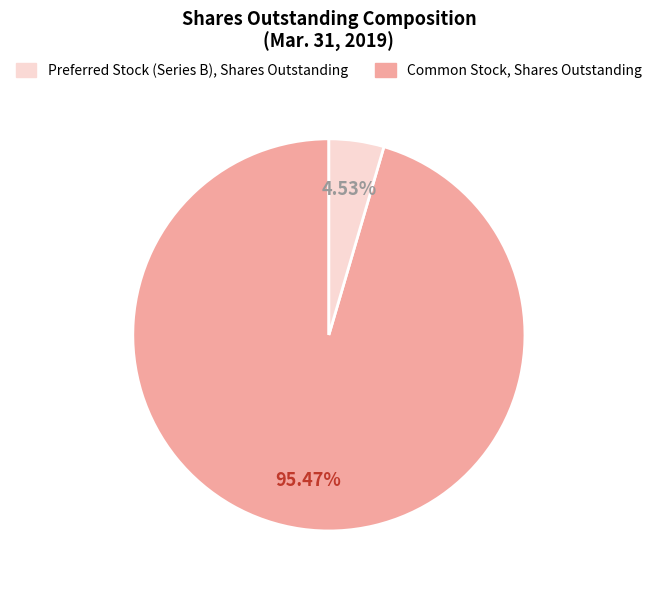

Does any single category account for the majority?

Yes